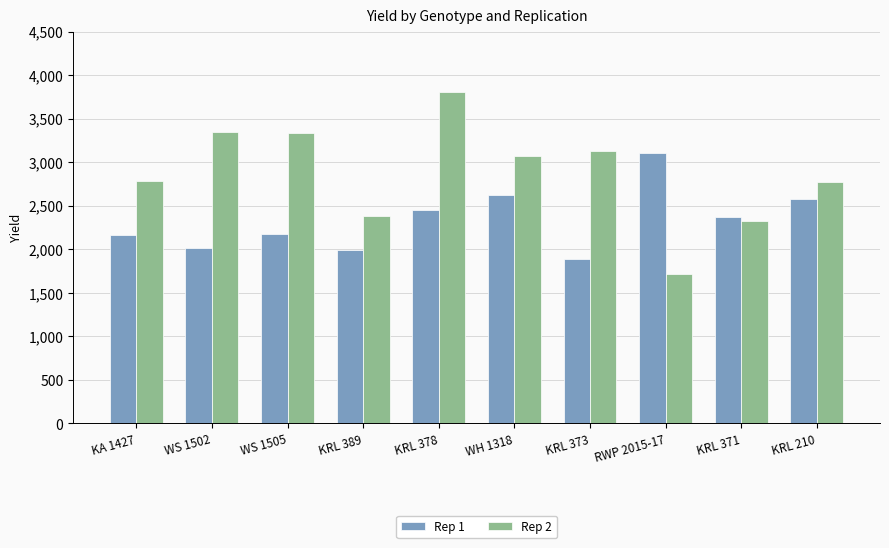

What is the total value across all series at RWP 2015-17?

4826